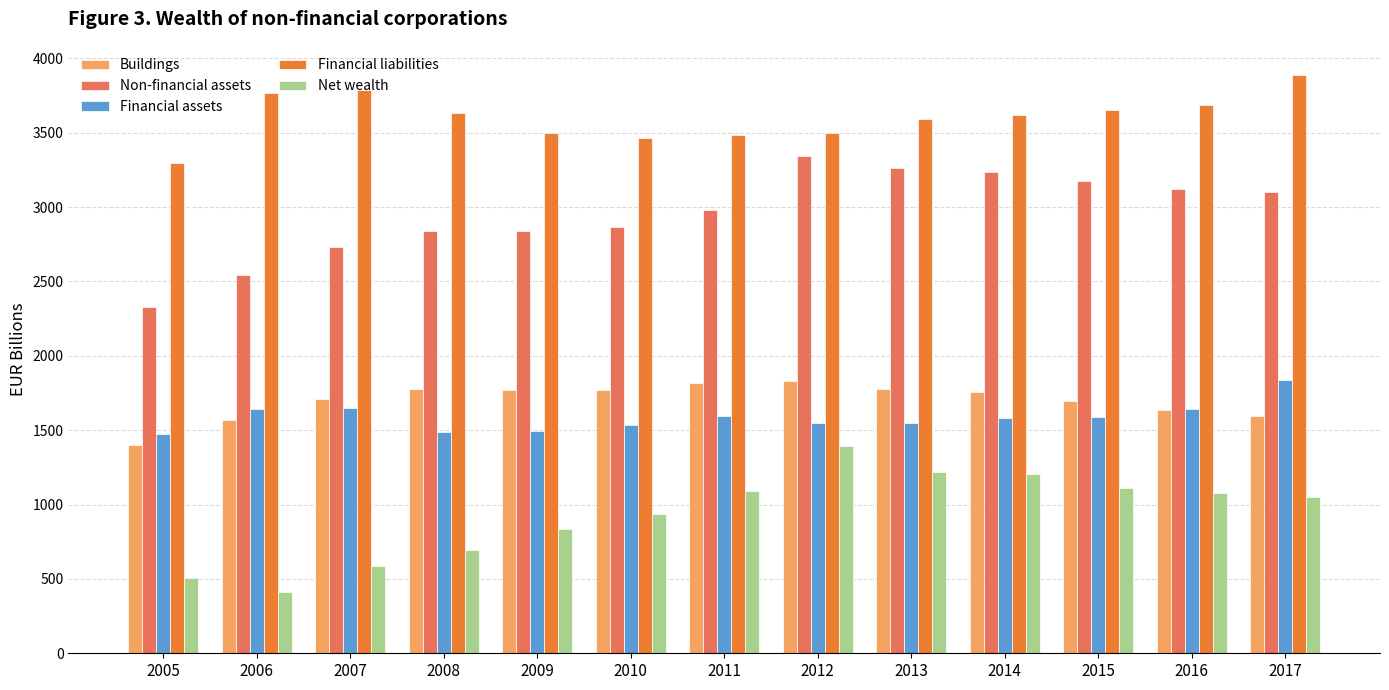

Rank the series at 2010 from highest to lowest value.

Financial liabilities, Non-financial assets, Buildings, Financial assets, Net wealth